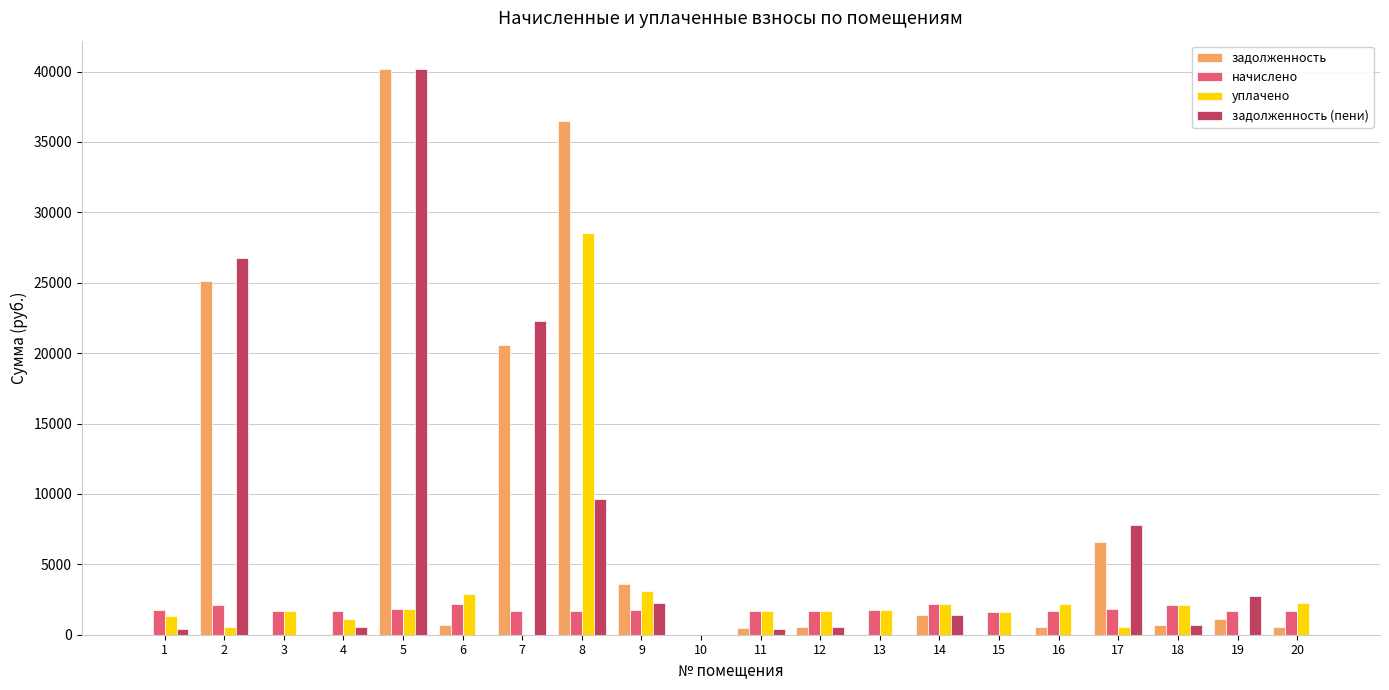

Which series changed the most between 4 and 5?

задолженность